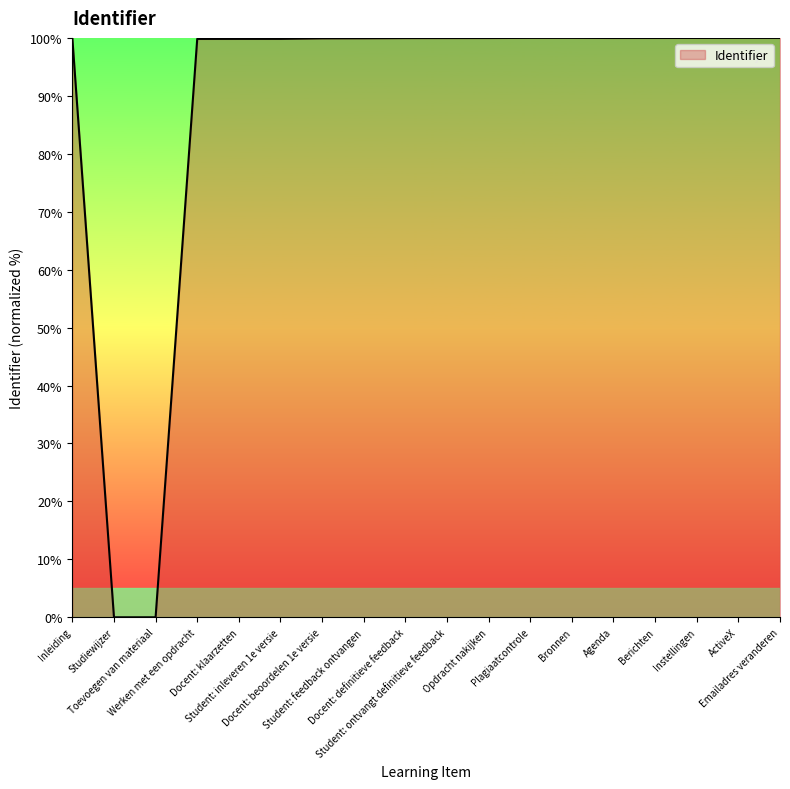

What is the difference between the maximum and minimum values?

100.0